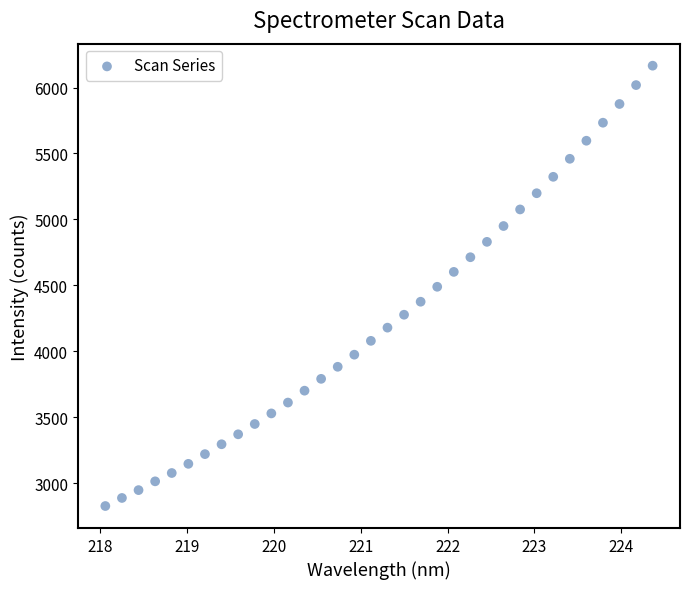

What is the range of X values (max minus min)?

6.3